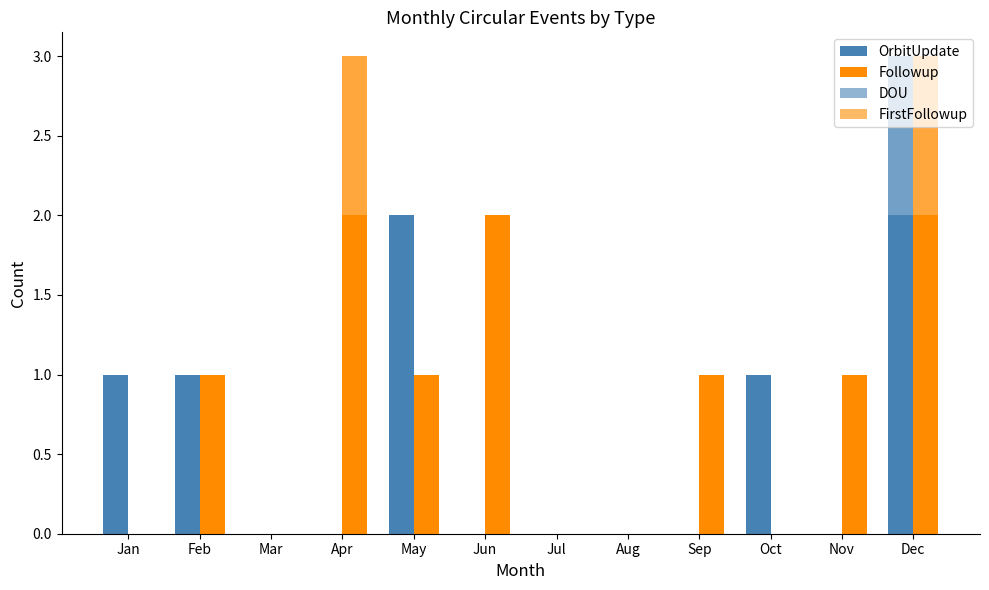

Reading left to right, list all the values displayed in this chart.

OrbitUpdate: Jan=1	Feb=1	Mar=0	Apr=0	May=2	Jun=0	Jul=0	Aug=0	Sep=0	Oct=1	Nov=0	Dec=2
Followup: Jan=0	Feb=1	Mar=0	Apr=2	May=1	Jun=2	Jul=0	Aug=0	Sep=1	Oct=0	Nov=1	Dec=2
DOU: Jan=0	Feb=0	Mar=0	Apr=0	May=0	Jun=0	Jul=0	Aug=0	Sep=0	Oct=0	Nov=0	Dec=1
FirstFollowup: Jan=0	Feb=0	Mar=0	Apr=1	May=0	Jun=0	Jul=0	Aug=0	Sep=0	Oct=0	Nov=0	Dec=1